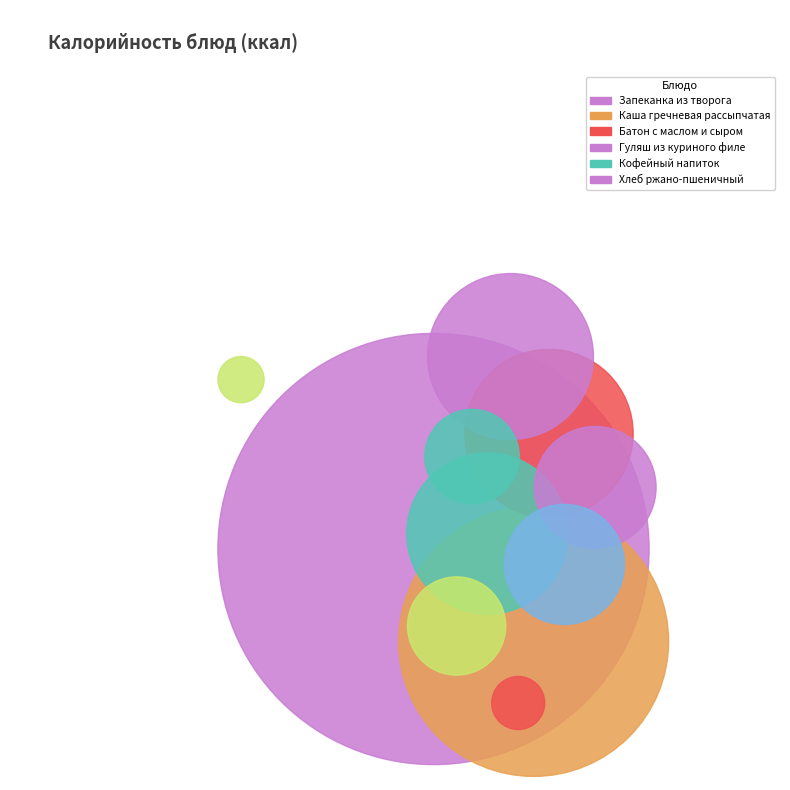

How many slices are in this pie chart?

11